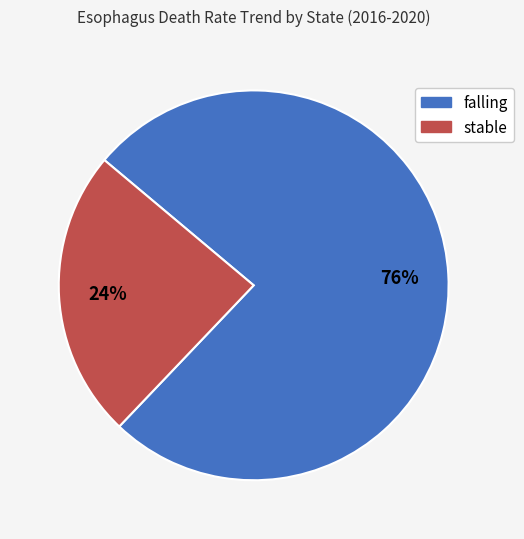

To the nearest percent, what is the combined percentage of falling and stable?

100%